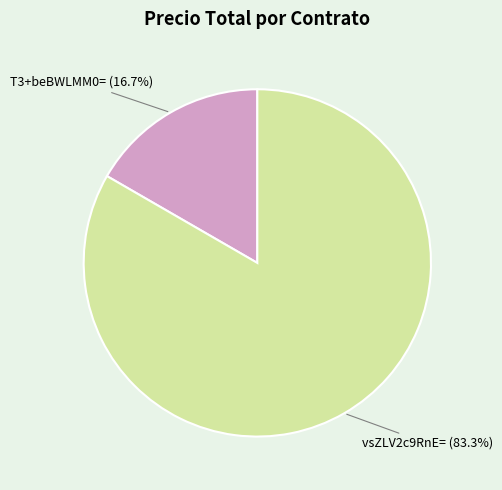

Is there any slice that represents more than half of the pie?

Yes